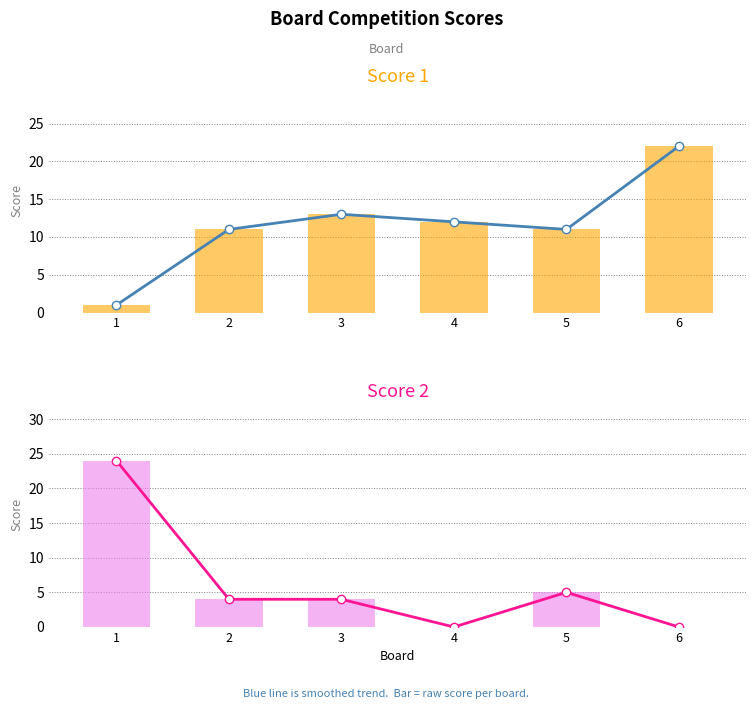

Reading left to right, list all the values displayed in this chart.

Score 1 (line): 1	11	13	12	11	22
Score 1: 1	11	13	12	11	22
Score 2 (line): 24	4	4	0	5	0
Score 2: 24	4	4	0	5	0